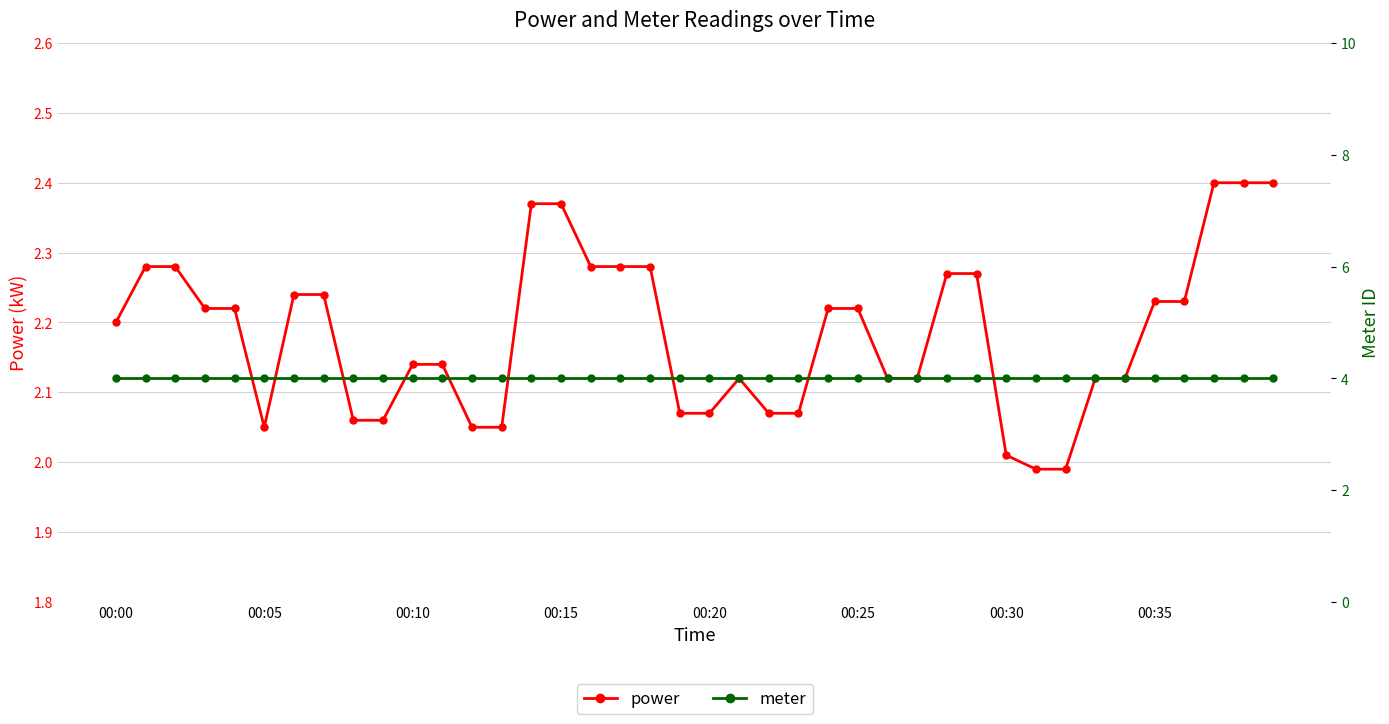

Which category has the highest value across all series?

00:00